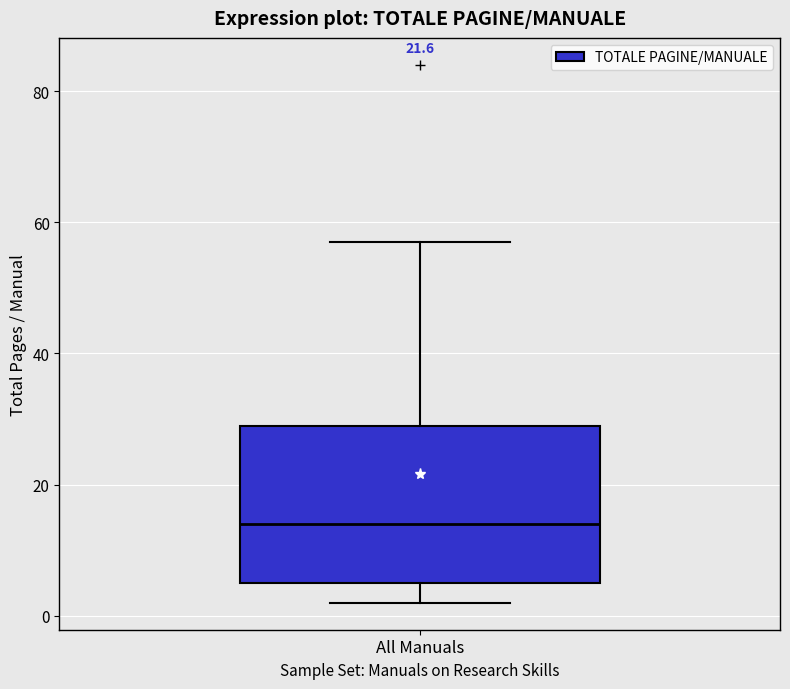

Read this box plot against the y-axis: the position of the median line, the range covered by the box, and the ends of both whiskers. The values are not printed on the chart, so give them approximately, as read against the axis.

median 14, box 6 to 30, whiskers 2 to 58